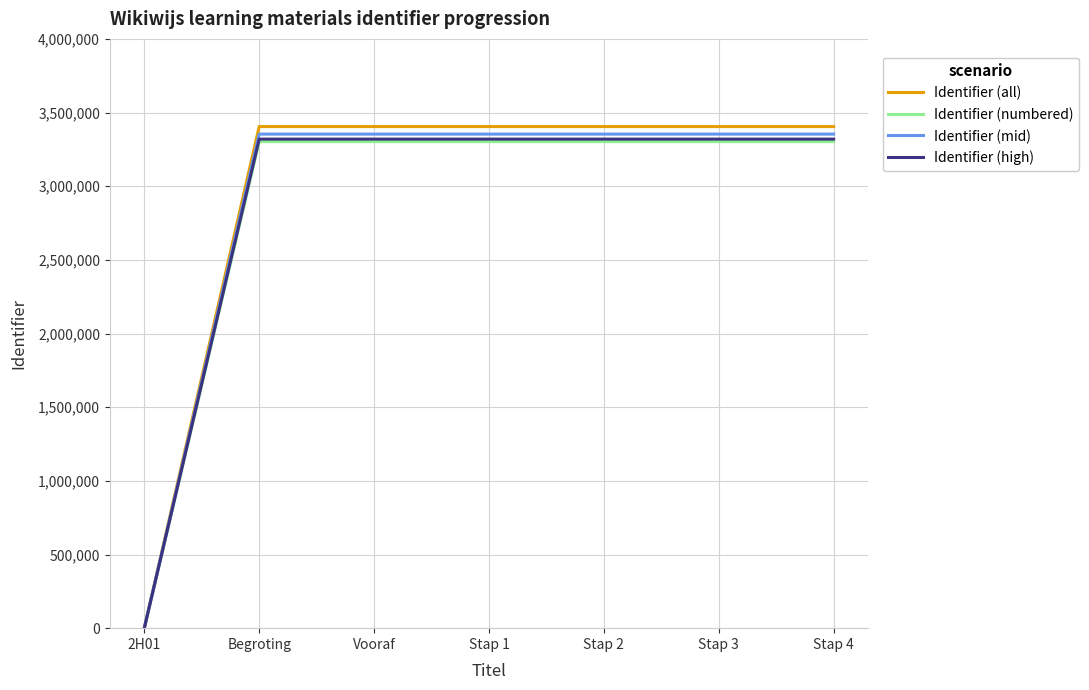

Which series changed the most between 2H01 and Stap 2?

Identifier (all)